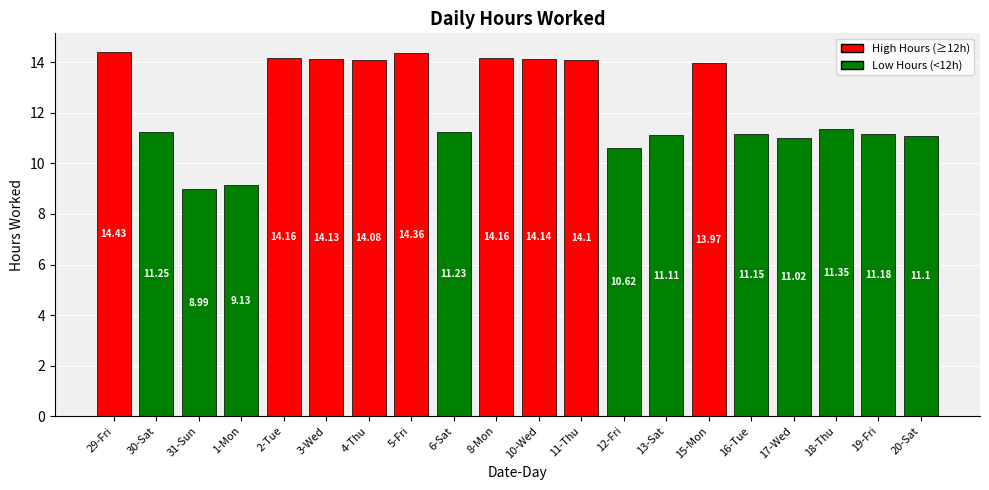

What is the greatest value displayed?

14.4